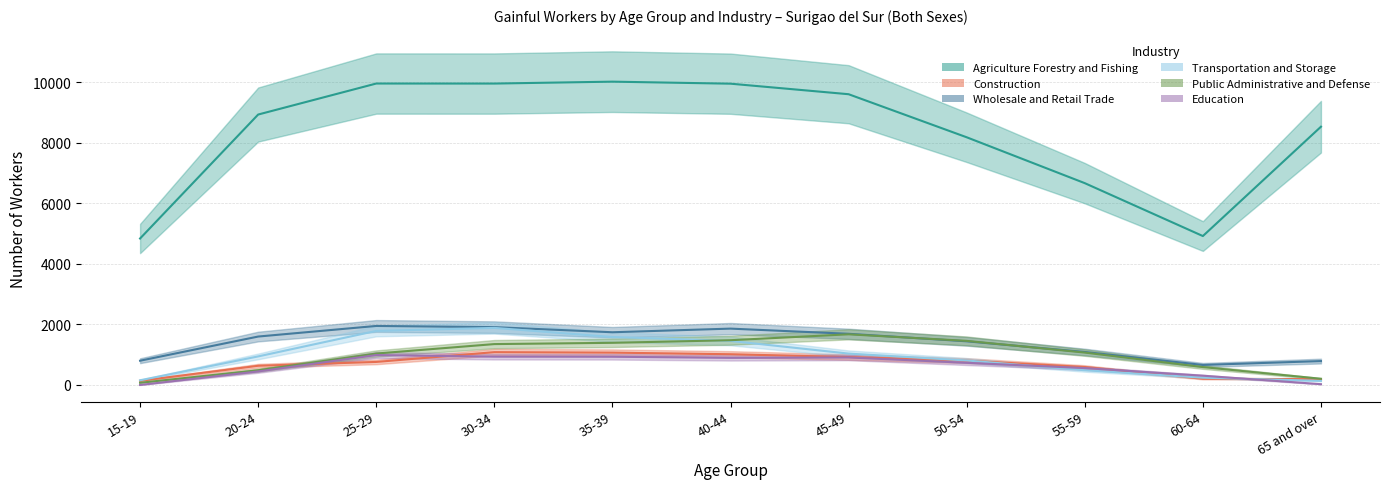

What is the approximate value of Education at 50-54?

732